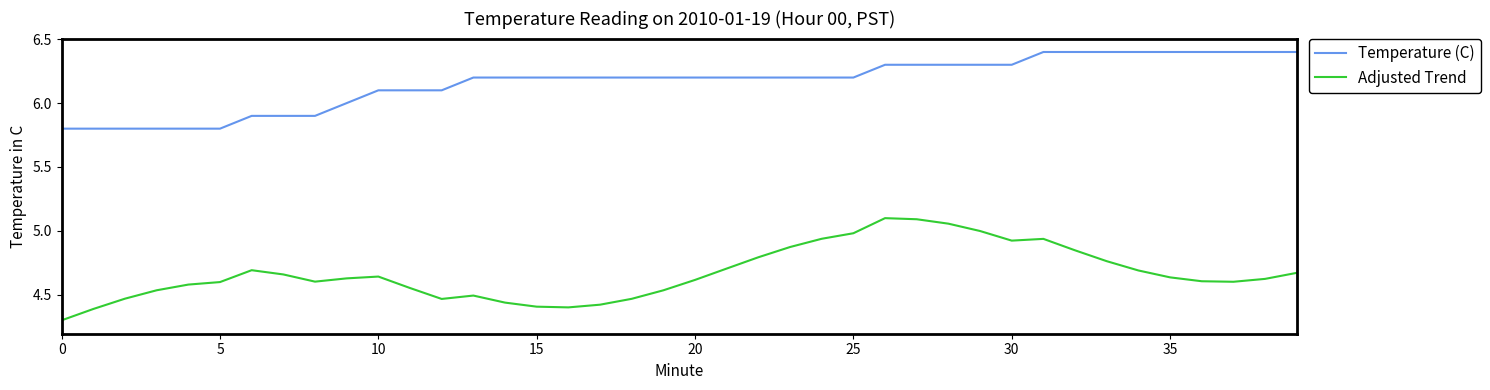

What is the greatest value displayed?

6.4